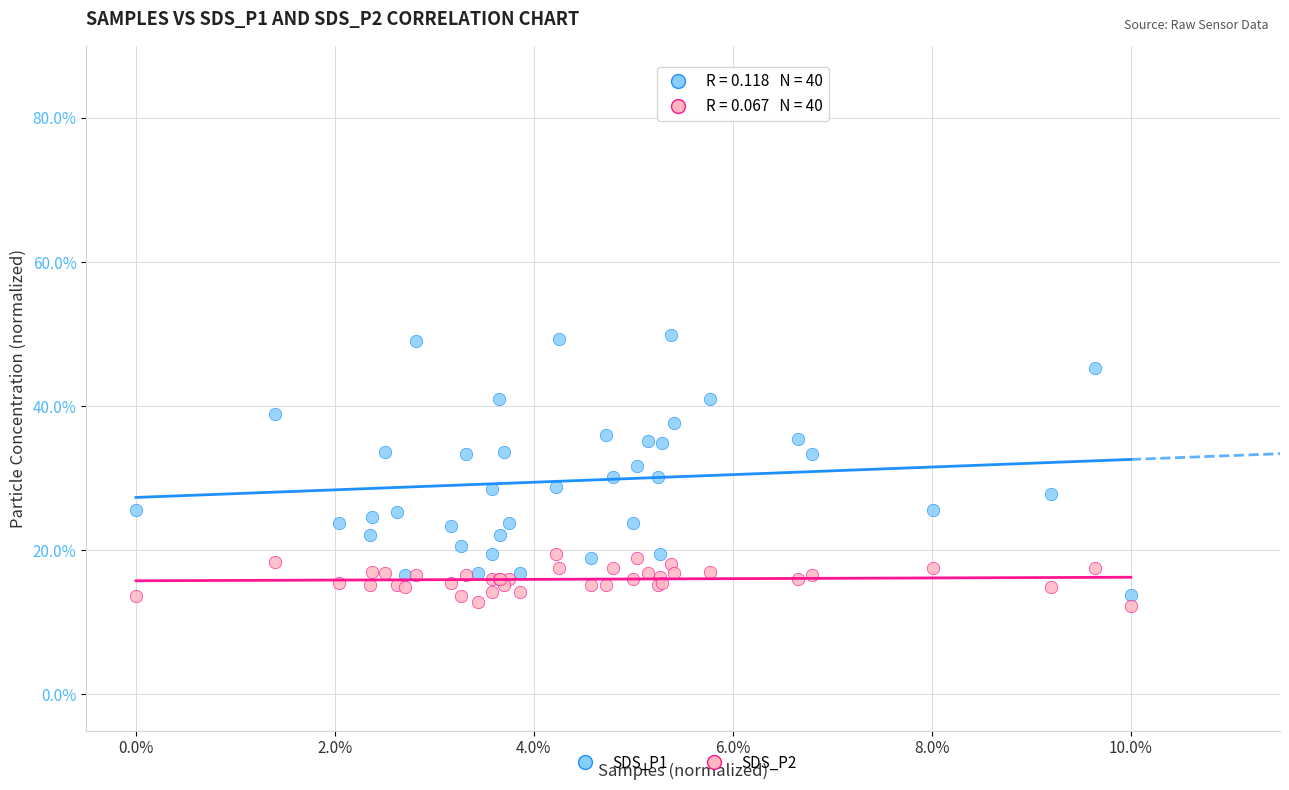

What are all the series names shown in the legend?

SDS_P1, SDS_P2